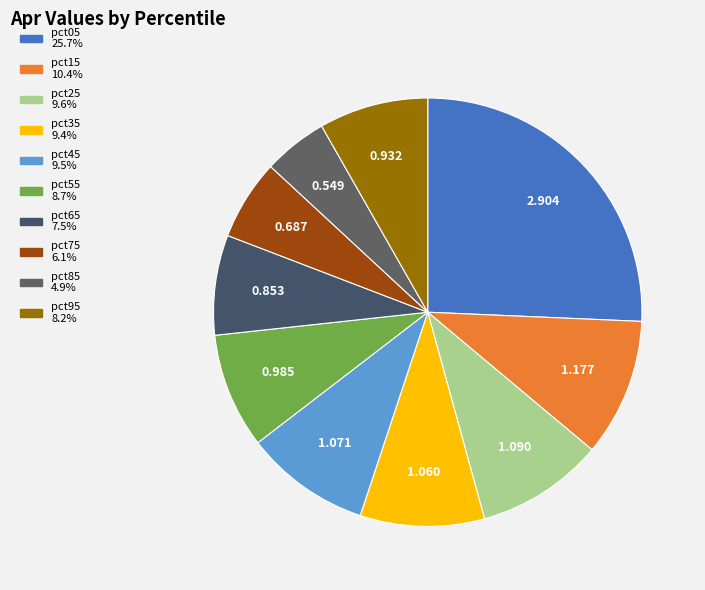

The pct15 slice represents 10% of the pie. True or false?

True